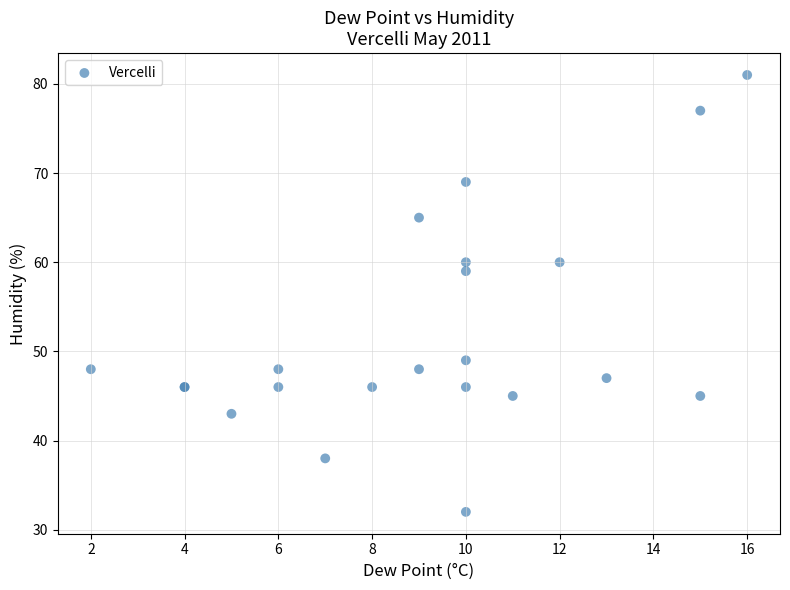

What Y value in the scatter plot is closest to 56?

59